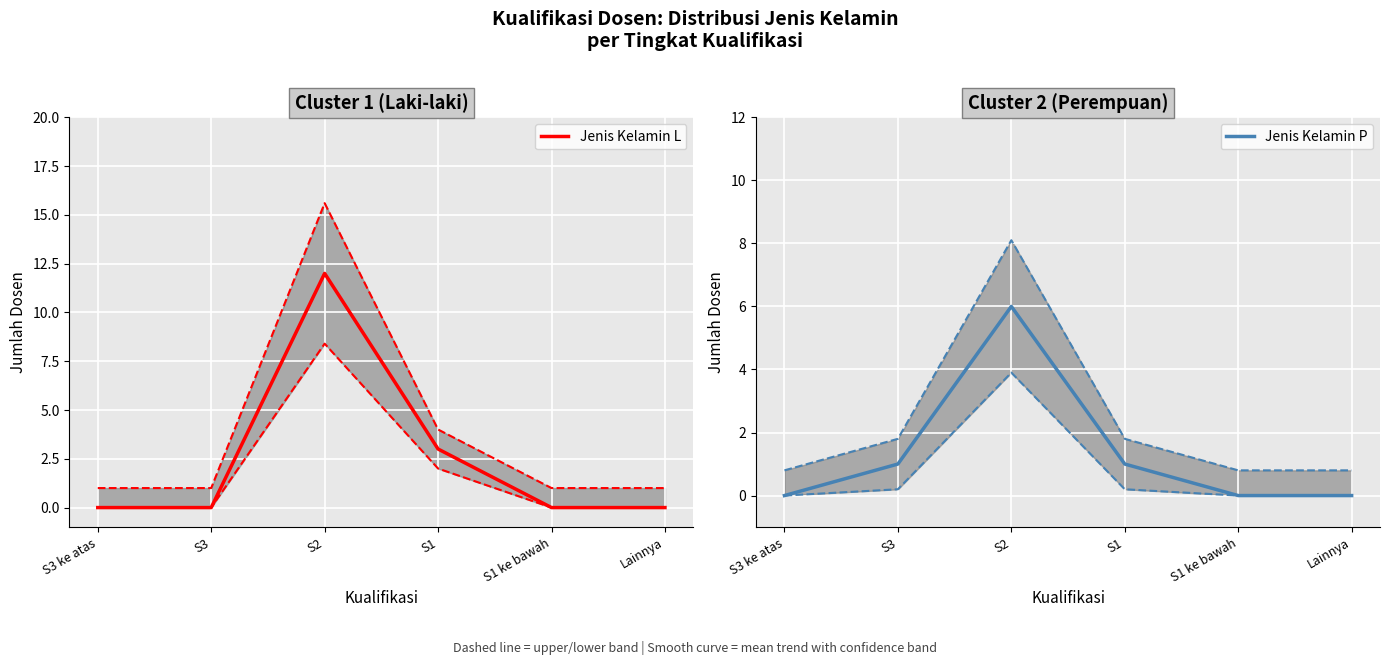

True or false: Jenis Kelamin L has a value of 0 at S3 ke atas.

True